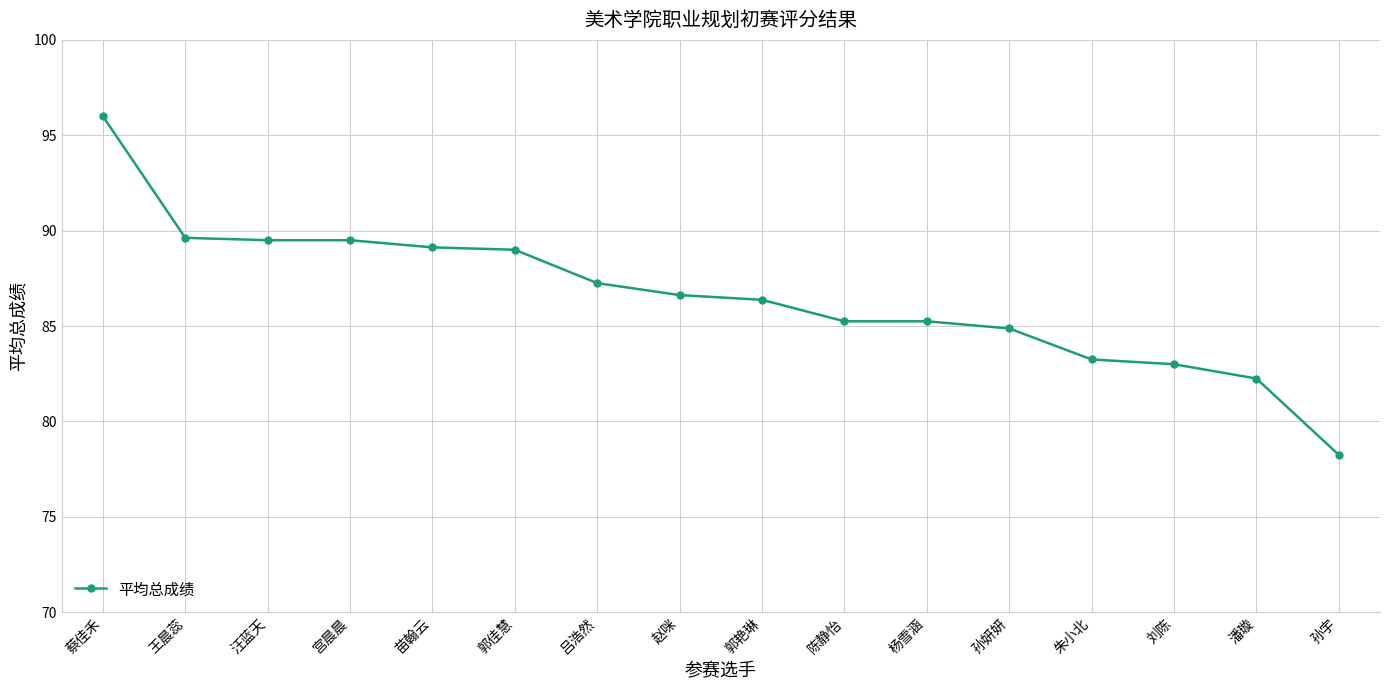

What is the label of the 13th point from the left?

朱小北